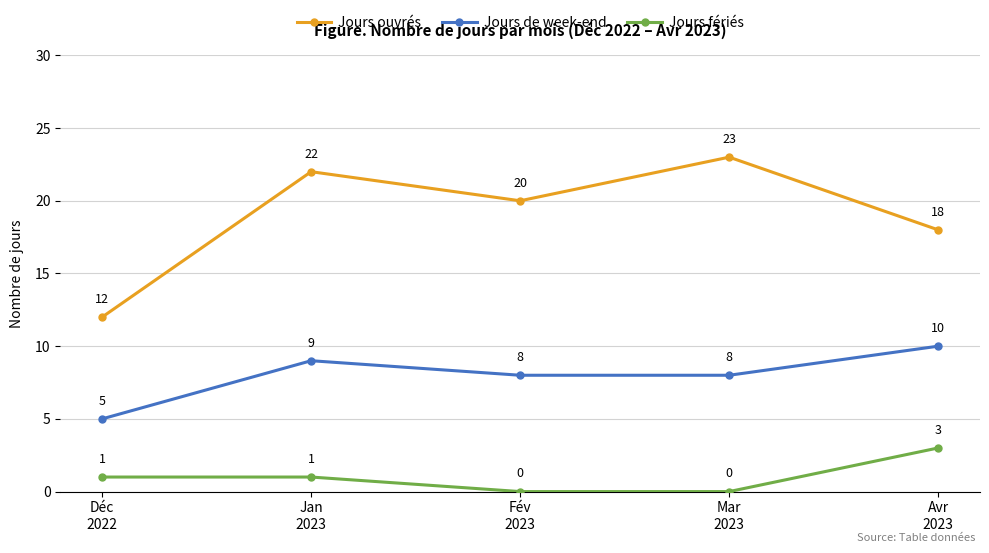

What is the difference between the second highest and minimum values in the Jours ouvrés series?

10